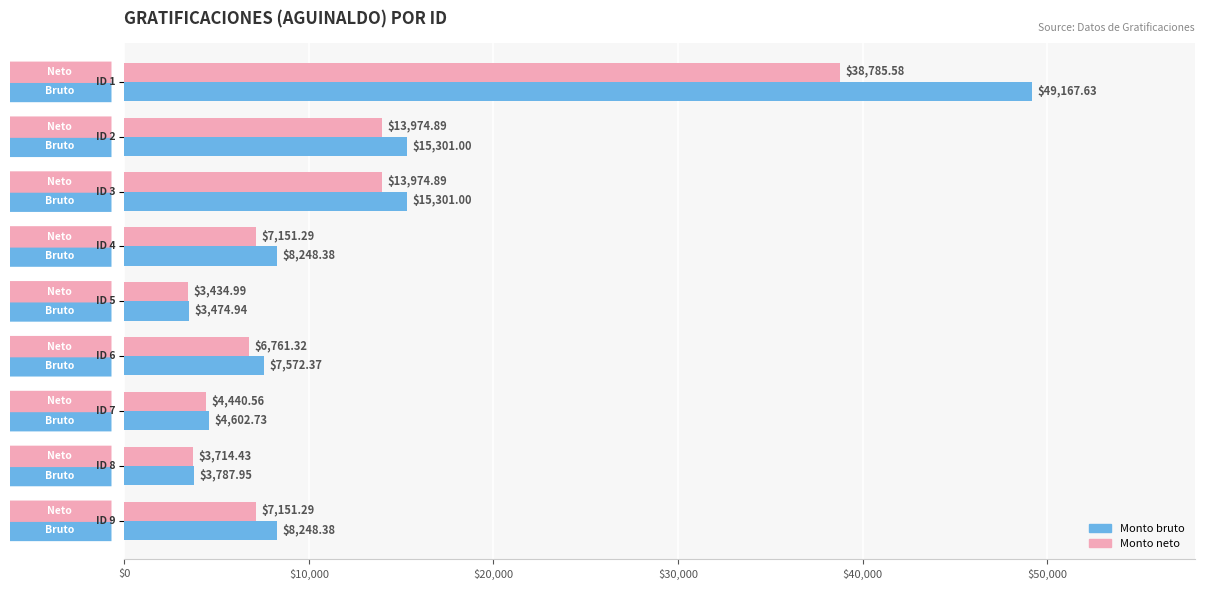

How many distinct data groups are displayed?

2